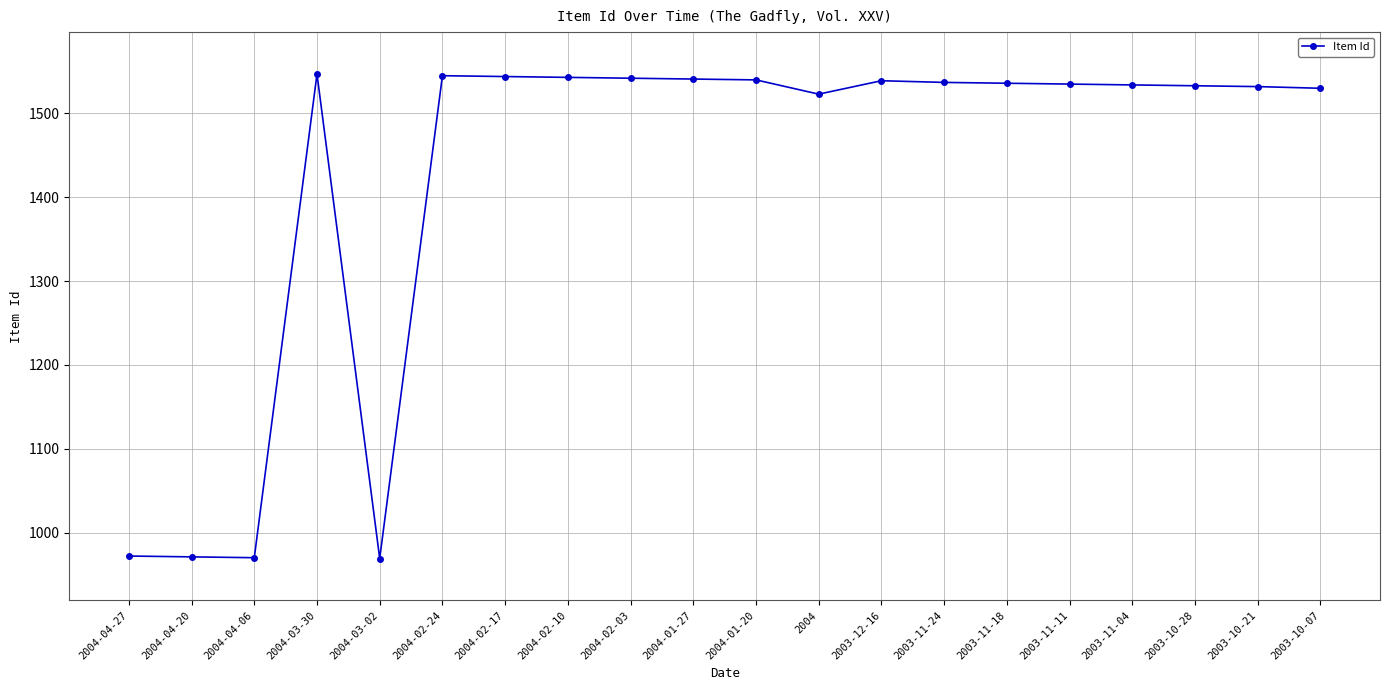

Read the value at 2003-11-18, to the nearest 10.

1540